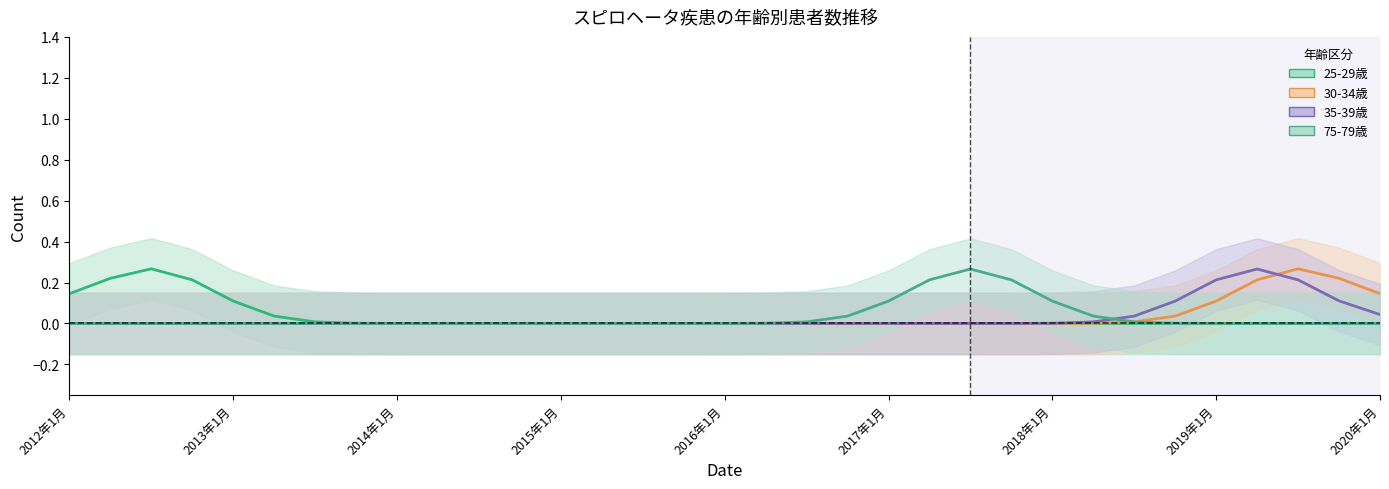

Between 2013年1月 and 2017年4月, which series saw the biggest shift?

25-29歳